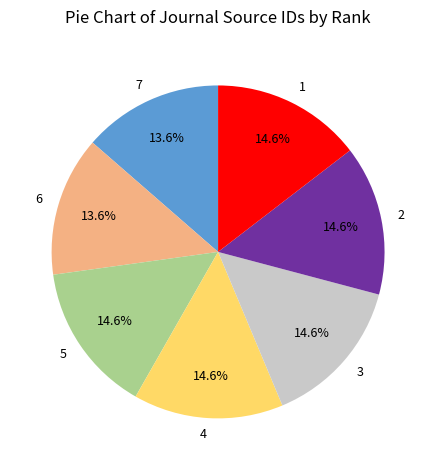

How many slices are in this pie chart?

7